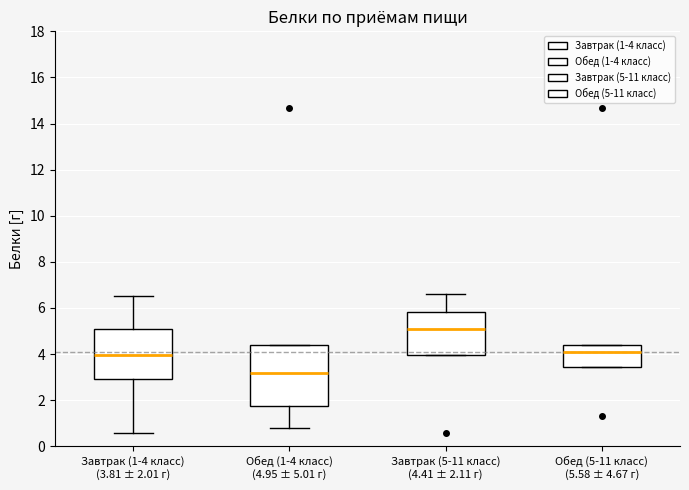

Reading left to right, transcribe this box plot: for each box, give where its median line is, the range the box spans, and where its two whiskers end, as read against the y-axis. The values are not printed on the chart, so give them approximately, as read against the axis.

Завтрак (1-4 класс) (3.81 ± 2.01 г): median 4.0, box 3.0 to 5.0, whiskers 0.6 to 6.6
Обед (1-4 класс) (4.95 ± 5.01 г): median 3.2, box 1.8 to 4.4, whiskers 0.8 to 4.4
Завтрак (5-11 класс) (4.41 ± 2.11 г): median 5.0, box 4.0 to 5.8, whiskers 4.0 to 6.6
Обед (5-11 класс) (5.58 ± 4.67 г): median 4.0, box 3.4 to 4.4, whiskers 3.4 to 4.4